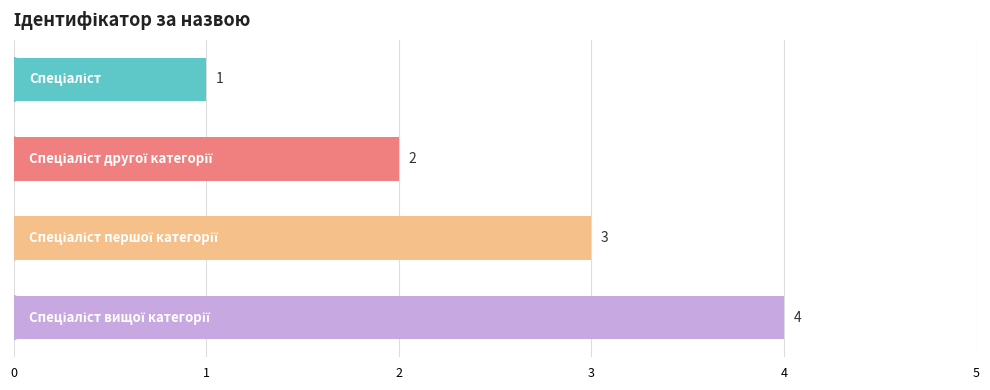

Count the values in the range 2 to 4.

3